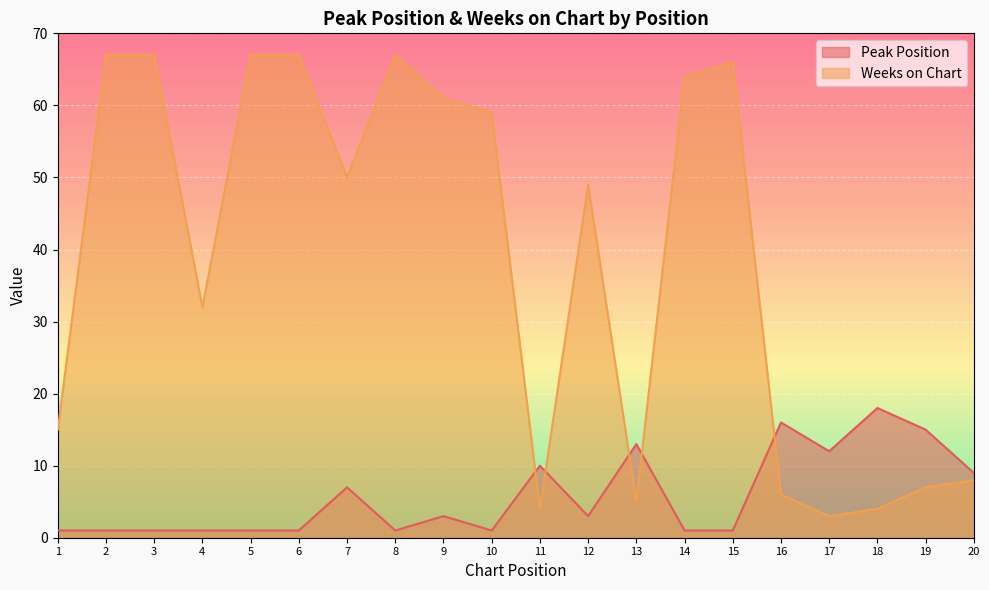

Where is Peak Position nearest to the value 9?

20